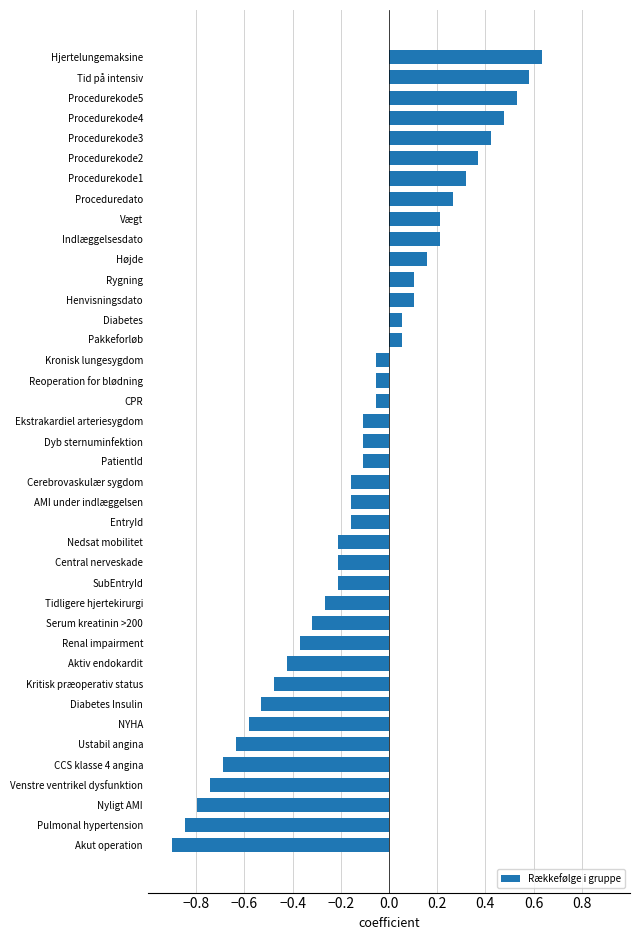

Between Tidligere hjertekirurgi and Proceduredato, which is larger?

Proceduredato